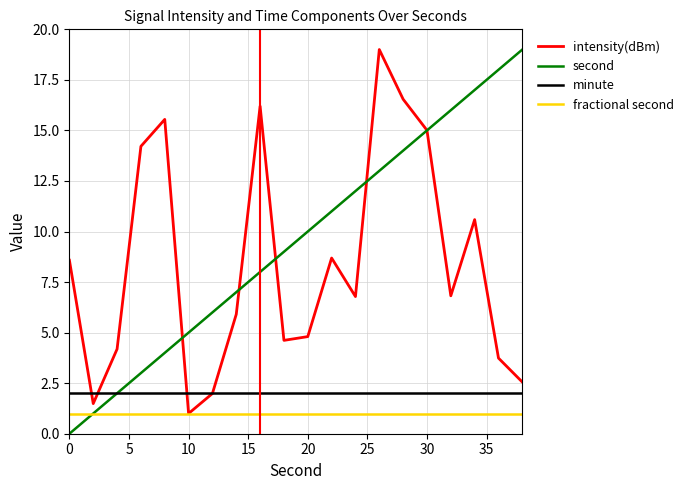

What are all the series names shown in the legend?

intensity(dBm), second, minute, fractional second